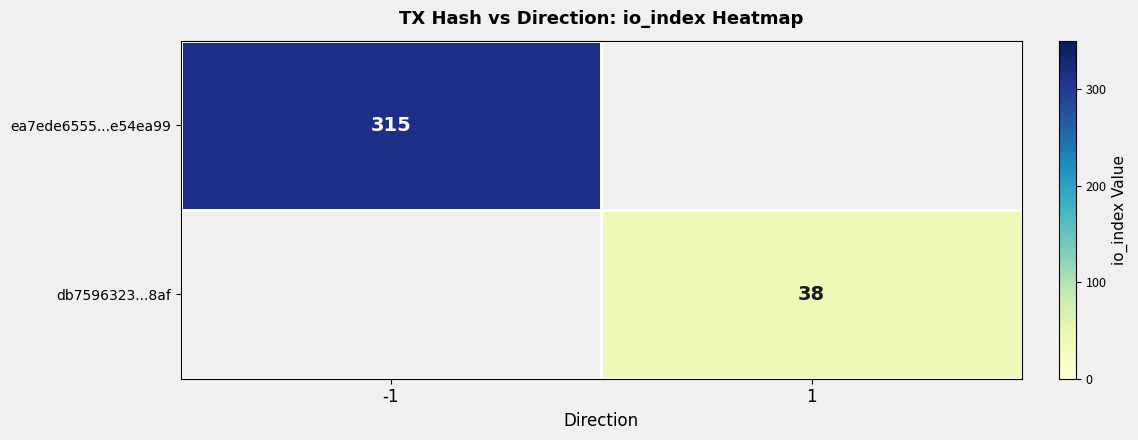

Is it true that ea7ede6555...e54ea99 equals 315 at -1?

True